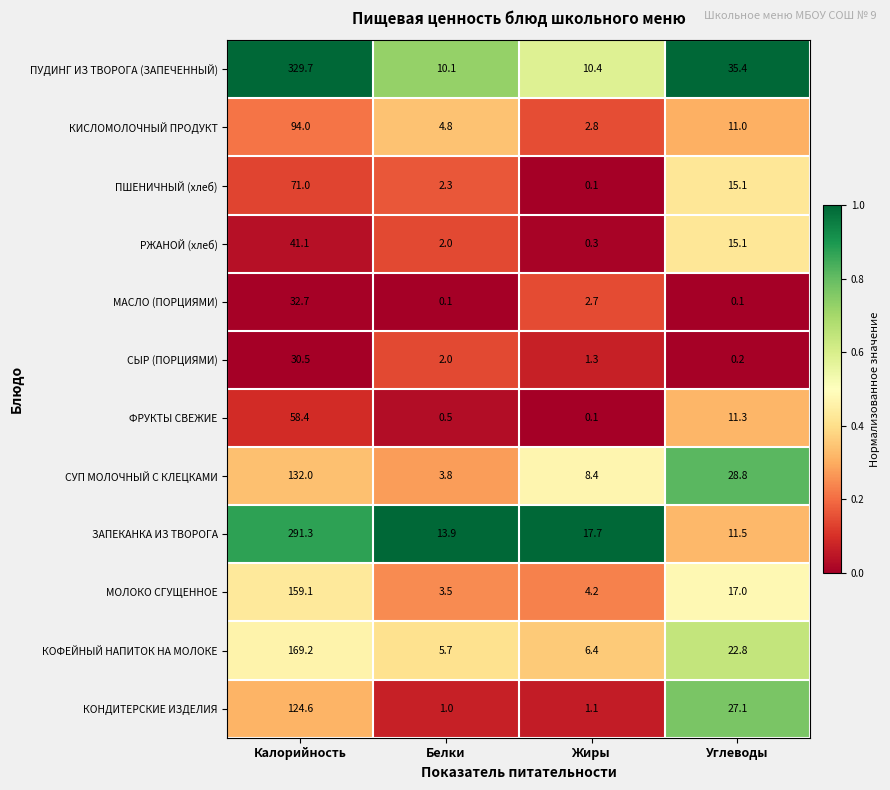

Rank the series by their maximum value, from highest to lowest.

ПУДИНГ ИЗ ТВОРОГА (ЗАПЕЧЕННЫЙ), ЗАПЕКАНКА ИЗ ТВОРОГА, КОФЕЙНЫЙ НАПИТОК НА МОЛОКЕ, МОЛОКО СГУЩЕННОЕ, СУП МОЛОЧНЫЙ С КЛЕЦКАМИ, КОНДИТЕРСКИЕ ИЗДЕЛИЯ, КИСЛОМОЛОЧНЫЙ ПРОДУКТ, ПШЕНИЧНЫЙ (хлеб), ФРУКТЫ СВЕЖИЕ, РЖАНОЙ (хлеб), МАСЛО (ПОРЦИЯМИ), СЫР (ПОРЦИЯМИ)